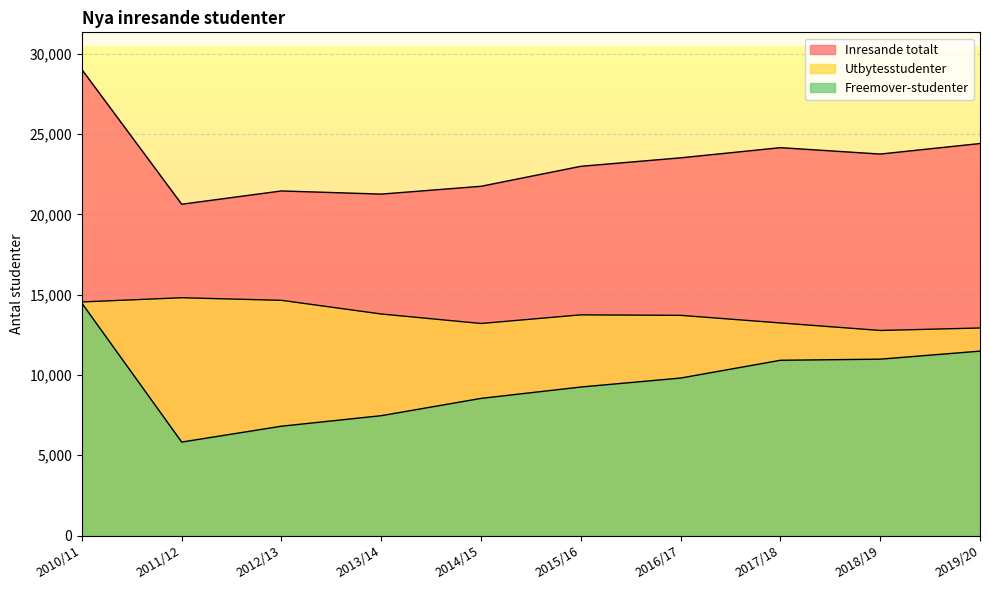

What is the label of the 2nd point from the left?

2011/12